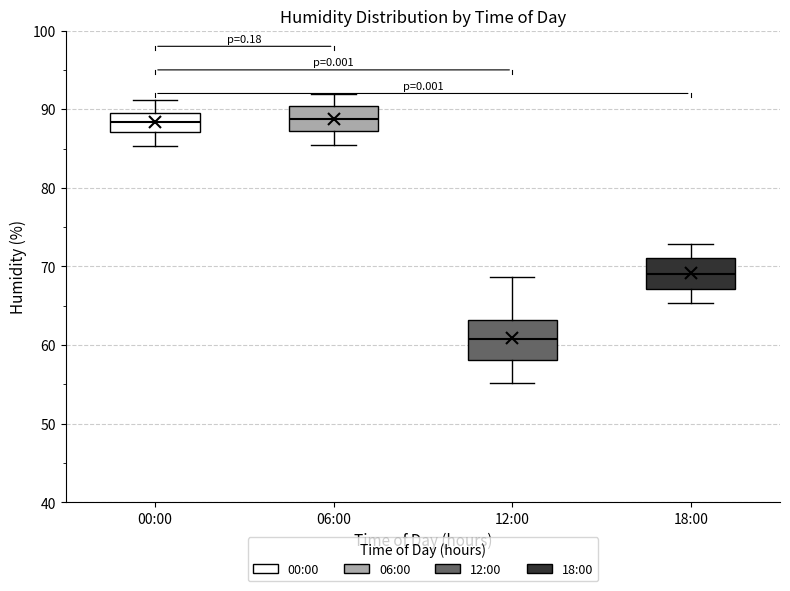

Reading left to right, transcribe this box plot: for each box, give where its median line is, the range the box spans, and where its two whiskers end, as read against the y-axis. The values are not printed on the chart, so give them approximately, as read against the axis.

00:00: median 88, box 87 to 90, whiskers 85 to 91
06:00: median 89, box 87 to 90, whiskers 85 to 92
12:00: median 61, box 58 to 63, whiskers 55 to 69
18:00: median 69, box 67 to 71, whiskers 65 to 73